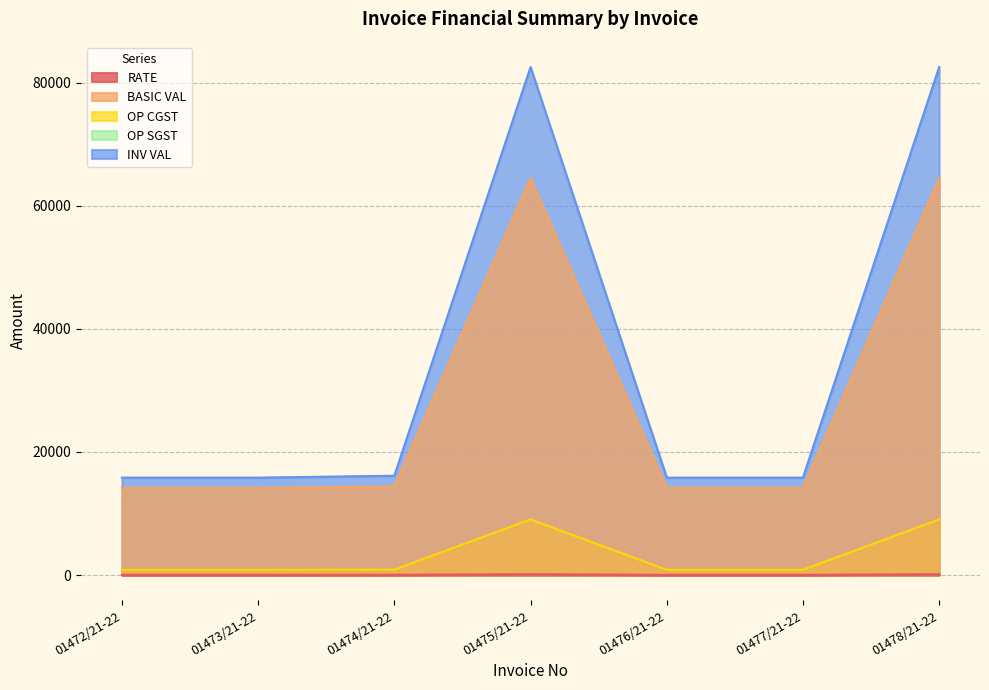

Does the chart have visible grid lines?

Yes